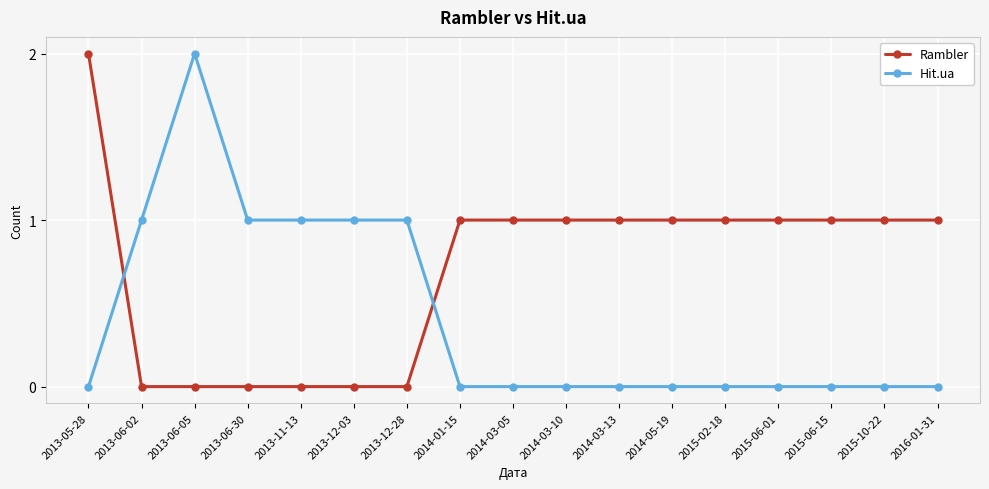

Count the number of categories in the chart.

17